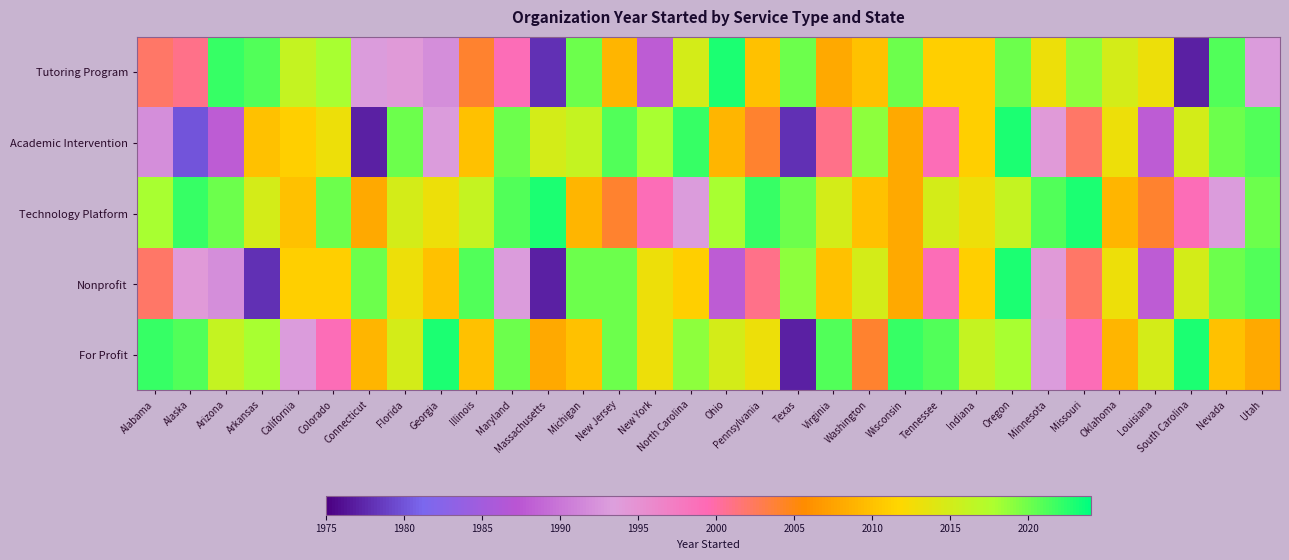

Reading right to left, list all the values displayed in this chart.

Tutoring Program: Utah=1993	Nevada=2021	South Carolina=1977	Louisiana=2013	Oklahoma=2015	Missouri=2019	Minnesota=2013	Oregon=2020	Indiana=2011	Tennessee=2011	Wisconsin=2020	Washington=2010	Virginia=2008	Texas=2020	Pennsylvania=2010	Ohio=2023	North Carolina=2015	New York=1988	New Jersey=2009	Michigan=2020	Massachusetts=1978	Maryland=1999	Illinois=2004	Georgia=1992	Florida=1994	Connecticut=1993	Colorado=2018	California=2016	Arkansas=2021	Arizona=2022	Alaska=2001	Alabama=2002
Academic Intervention: Utah=2021	Nevada=2020	South Carolina=2015	Louisiana=1988	Oklahoma=2013	Missouri=2002	Minnesota=1994	Oregon=2023	Indiana=2011	Tennessee=1999	Wisconsin=2008	Washington=2019	Virginia=2001	Texas=1978	Pennsylvania=2004	Ohio=2009	North Carolina=2022	New York=2018	New Jersey=2021	Michigan=2016	Massachusetts=2015	Maryland=2020	Illinois=2010	Georgia=1993	Florida=2020	Connecticut=1977	Colorado=2013	California=2011	Arkansas=2010	Arizona=1988	Alaska=1980	Alabama=1992
Technology Platform: Utah=2020	Nevada=1993	South Carolina=1999	Louisiana=2004	Oklahoma=2009	Missouri=2023	Minnesota=2021	Oregon=2016	Indiana=2013	Tennessee=2015	Wisconsin=2008	Washington=2010	Virginia=2015	Texas=2020	Pennsylvania=2022	Ohio=2018	North Carolina=1993	New York=1999	New Jersey=2004	Michigan=2009	Massachusetts=2023	Maryland=2021	Illinois=2016	Georgia=2013	Florida=2015	Connecticut=2008	Colorado=2020	California=2010	Arkansas=2015	Arizona=2020	Alaska=2022	Alabama=2018
Nonprofit: Utah=2021	Nevada=2020	South Carolina=2015	Louisiana=1988	Oklahoma=2013	Missouri=2002	Minnesota=1994	Oregon=2023	Indiana=2011	Tennessee=1999	Wisconsin=2008	Washington=2015	Virginia=2010	Texas=2019	Pennsylvania=2001	Ohio=1988	North Carolina=2011	New York=2013	New Jersey=2020	Michigan=2020	Massachusetts=1977	Maryland=1993	Illinois=2021	Georgia=2010	Florida=2013	Connecticut=2020	Colorado=2011	California=2011	Arkansas=1978	Arizona=1992	Alaska=1994	Alabama=2002
For Profit: Utah=2008	Nevada=2010	South Carolina=2023	Louisiana=2015	Oklahoma=2009	Missouri=1999	Minnesota=1993	Oregon=2018	Indiana=2016	Tennessee=2021	Wisconsin=2022	Washington=2004	Virginia=2021	Texas=1977	Pennsylvania=2013	Ohio=2015	North Carolina=2019	New York=2013	New Jersey=2020	Michigan=2010	Massachusetts=2008	Maryland=2020	Illinois=2010	Georgia=2023	Florida=2015	Connecticut=2009	Colorado=1999	California=1993	Arkansas=2018	Arizona=2016	Alaska=2021	Alabama=2022